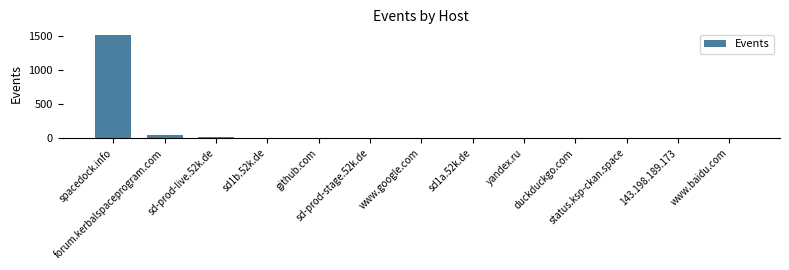

What is the change in value from sd-prod-live.52k.de to sd1b.52k.de?

-5